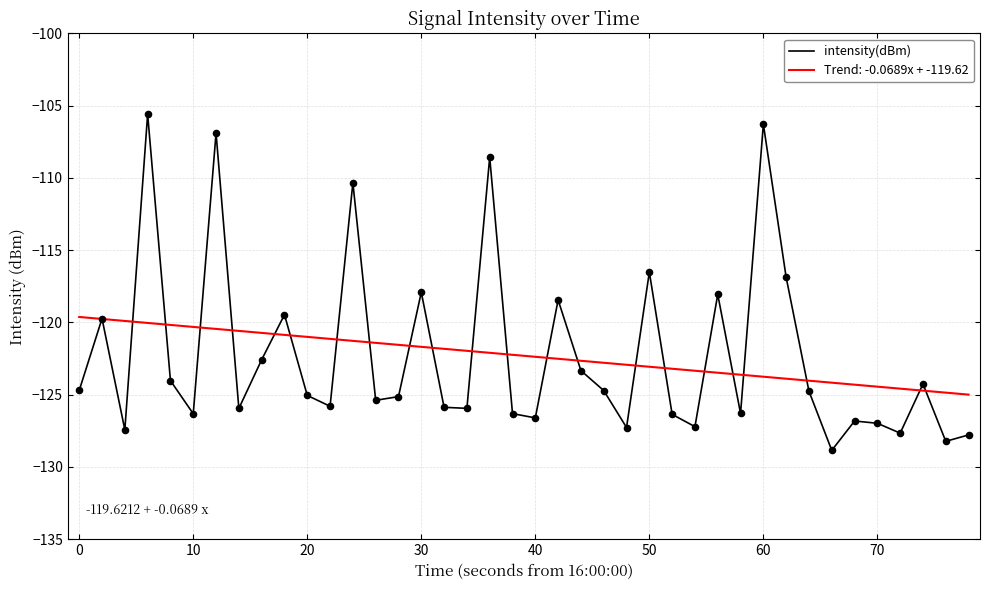

What is the highest value of the intensity(dBm) series?

-105.6